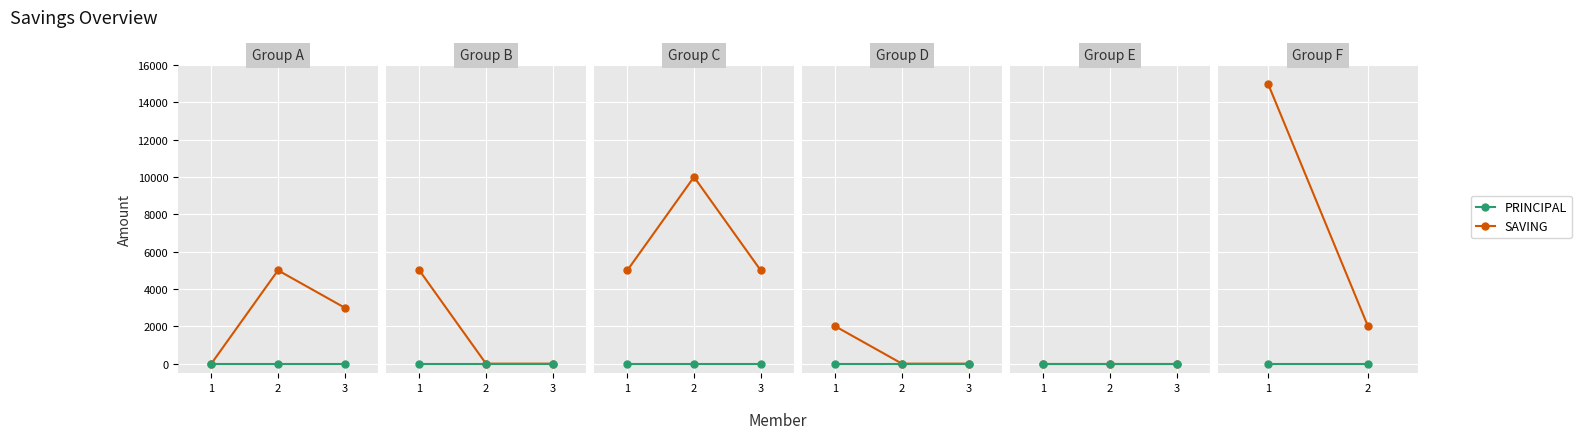

What is the difference between the SAVING values at 2 and 1?

13000